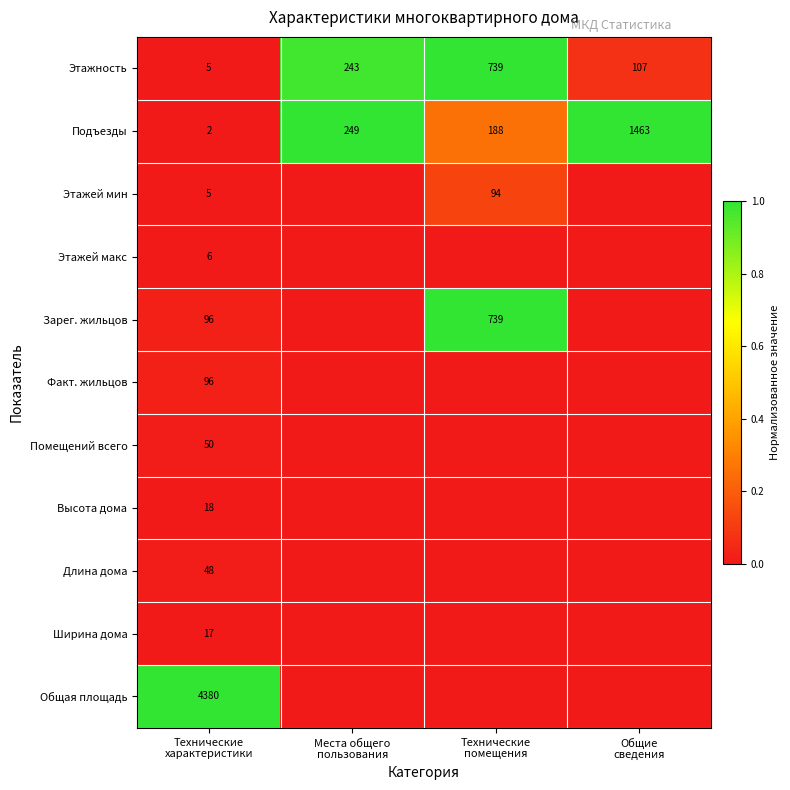

What is the lowest value of the Этажность series?

5